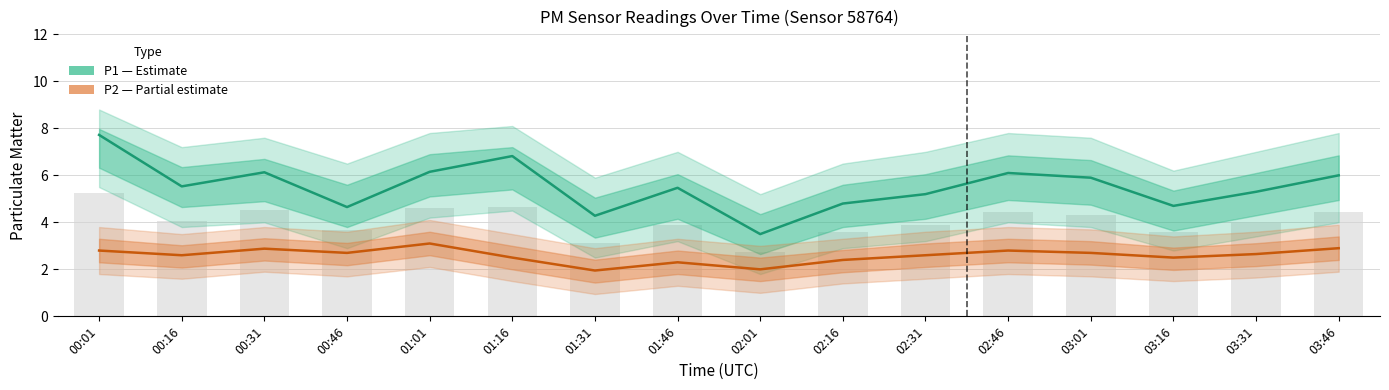

Rank the series at 01:31 from highest to lowest value.

P1 (PM10), P2 (PM2.5)